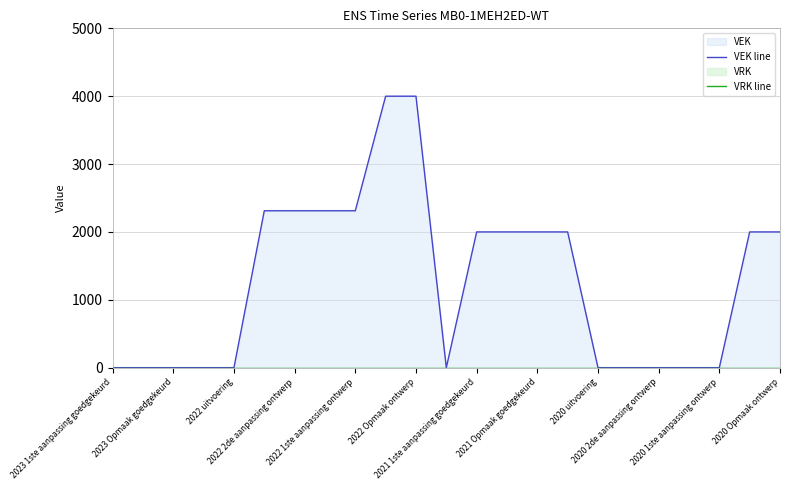

In VEK line, how many points are lower than both neighbors (excluding endpoints)?

1